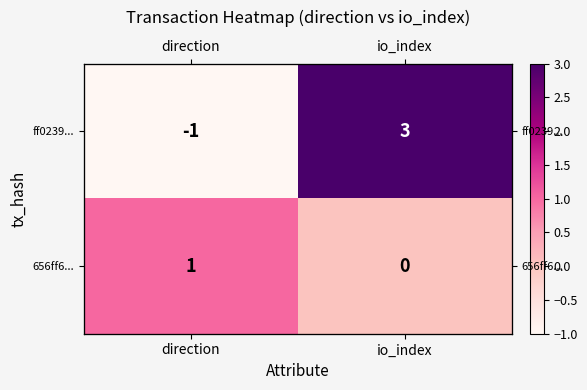

Count the ff0239... values in the range -1 to 3.

2